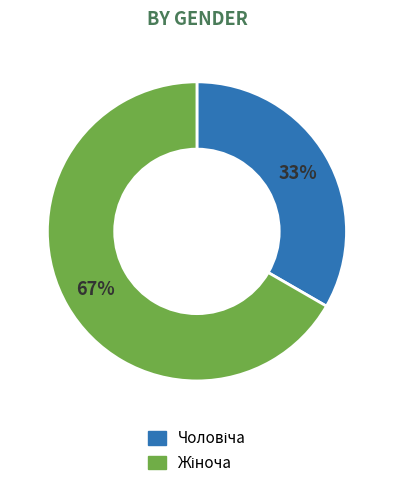

Is there a majority slice in this chart?

Yes